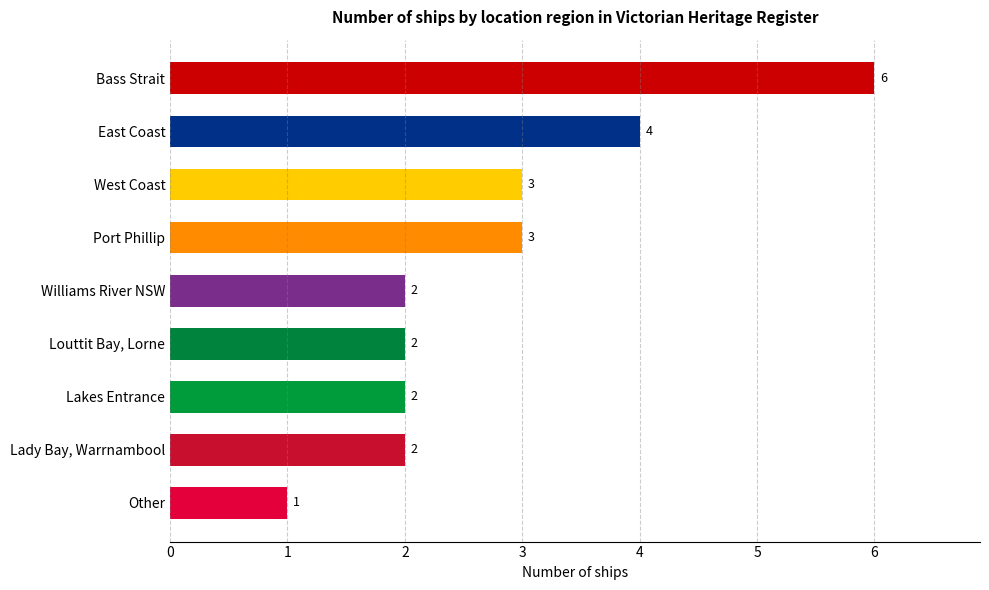

Reading top to bottom, what are all the values shown in this chart?

6	4	3	3	2	2	2	2	1